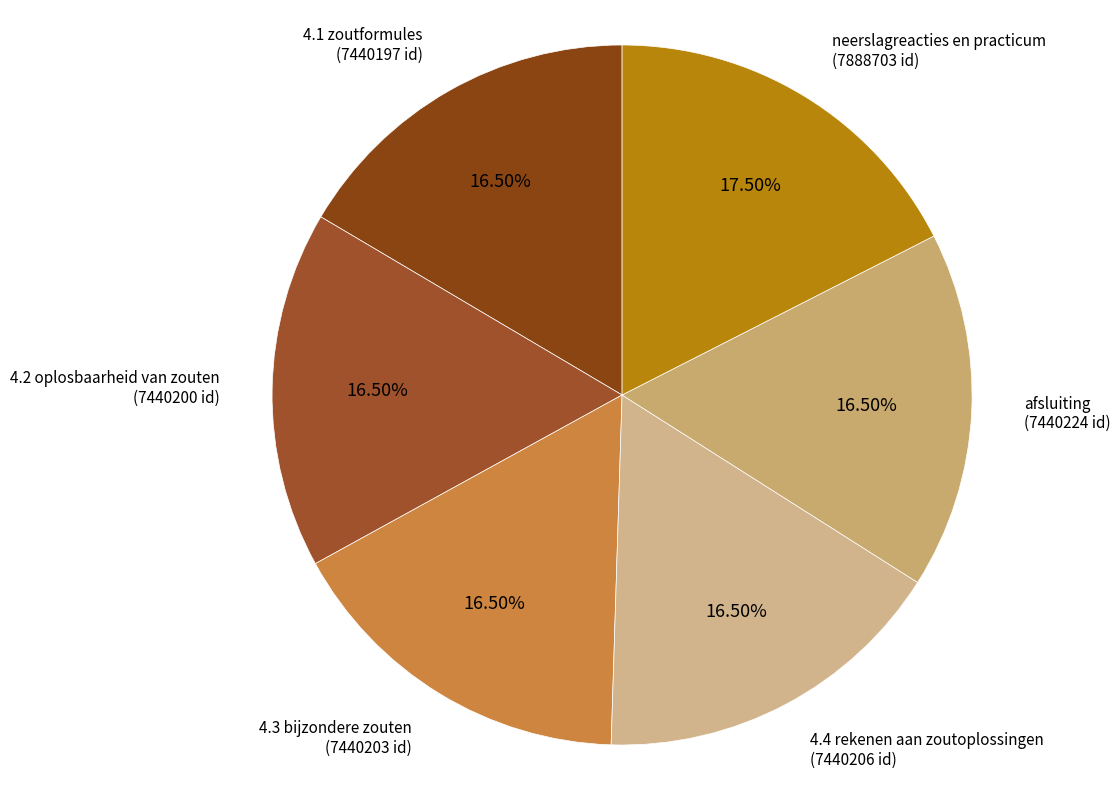

Do 4.4 rekenen aan zoutoplossingen and 4.3 bijzondere zouten together represent more than half of the pie?

No